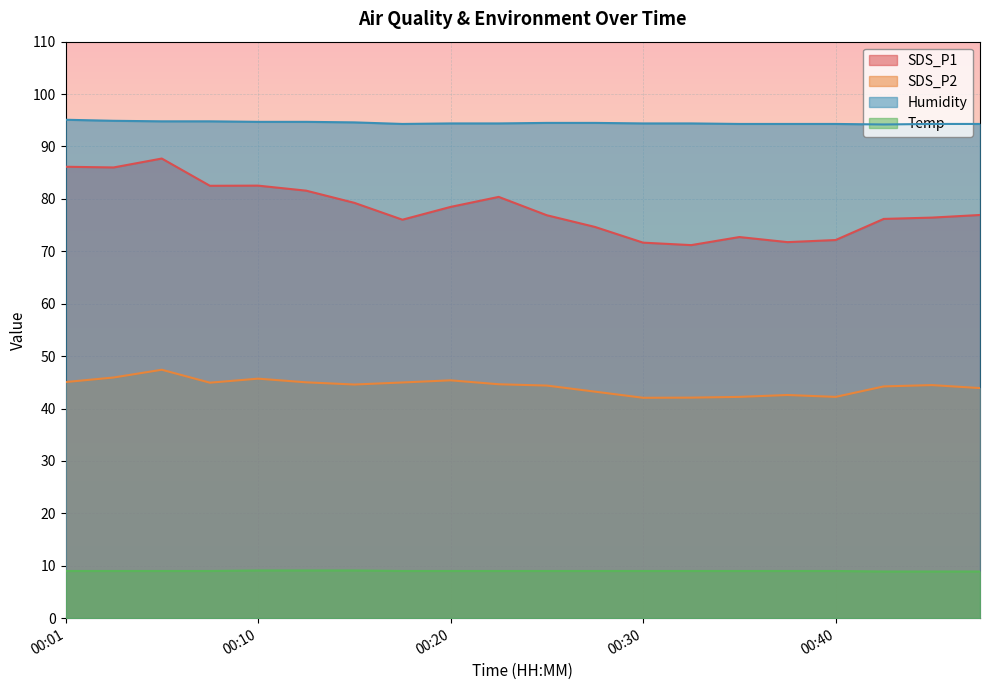

At how many categories does at least one series exceed 84?

20